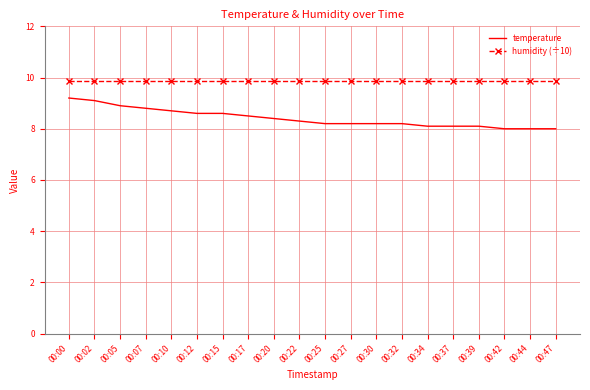

True or false: humidity (÷10) and temperature intersect in this chart.

False